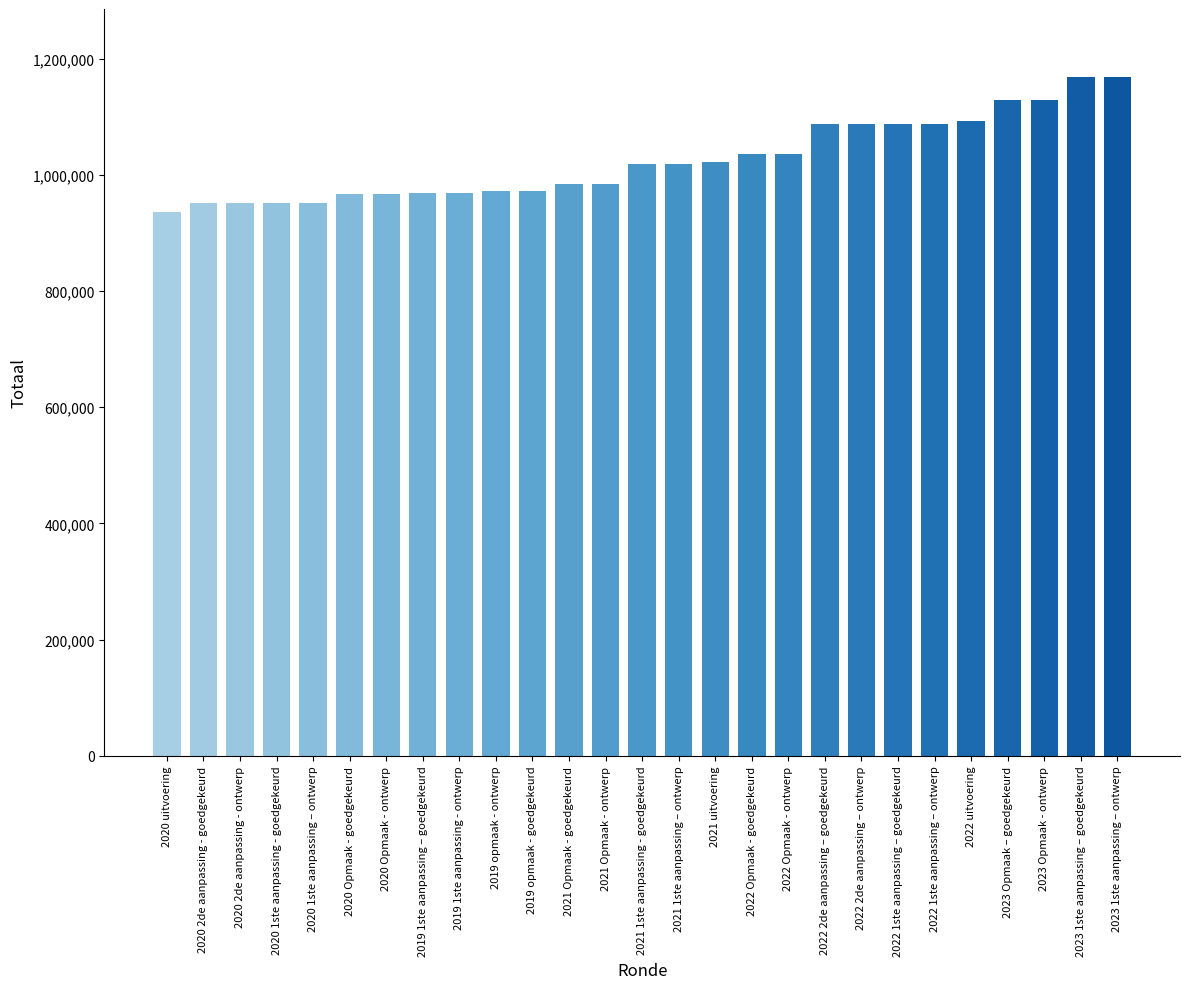

Which category has the lowest value across all series?

2020 uitvoering